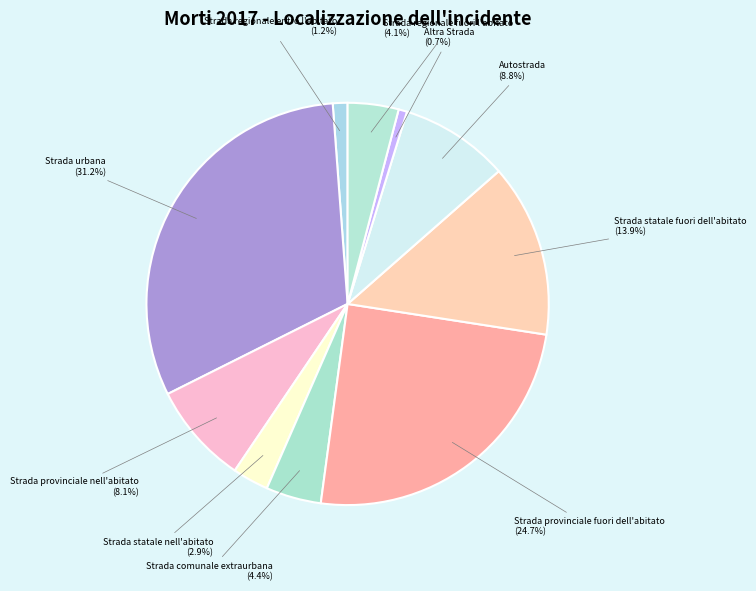

Count the number of slices in the pie.

10